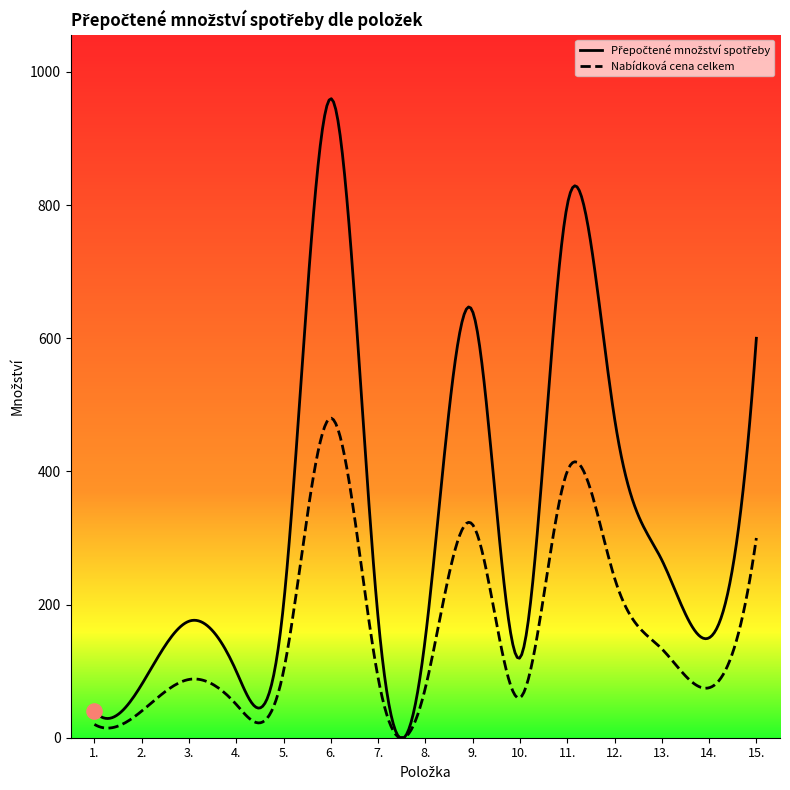

At which category is the sum across all series the highest?

6.